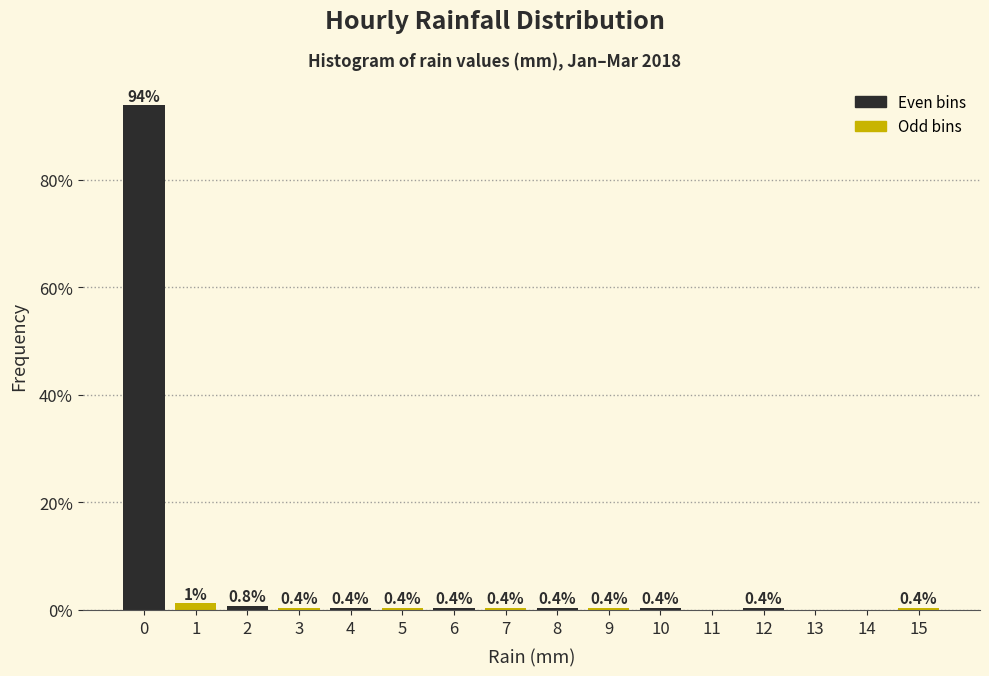

What is the sum of the values at 13 and 15?

0.4